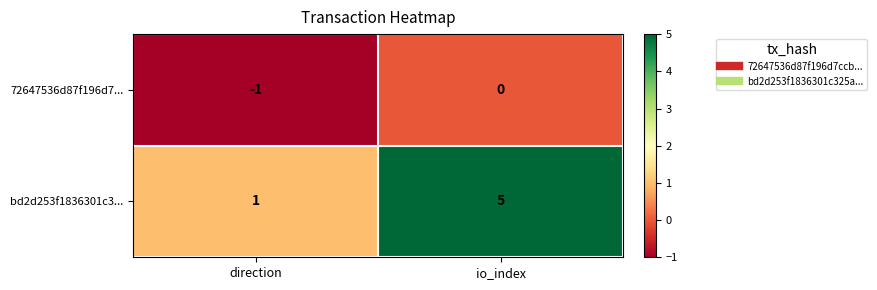

What is the maximum value shown in the chart?

5